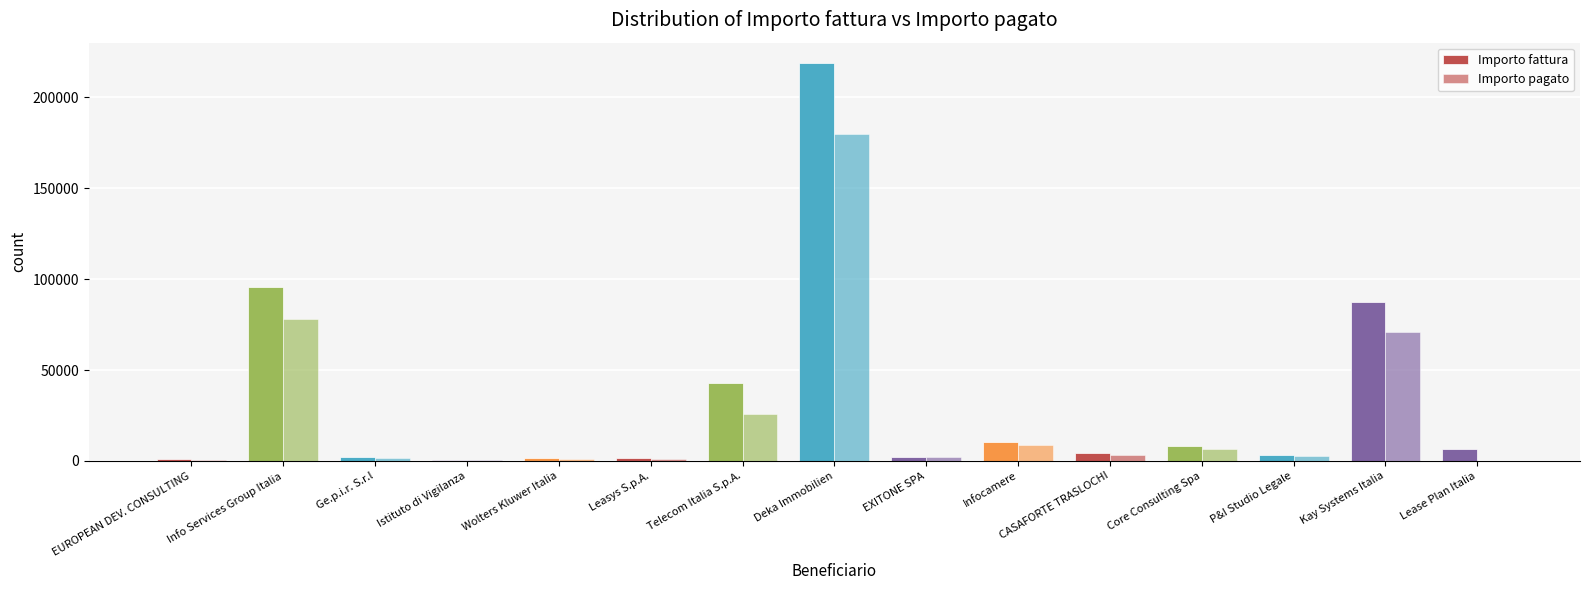

Which has a higher value, Wolters Kluwer Italia or CASAFORTE TRASLOCHI?

CASAFORTE TRASLOCHI